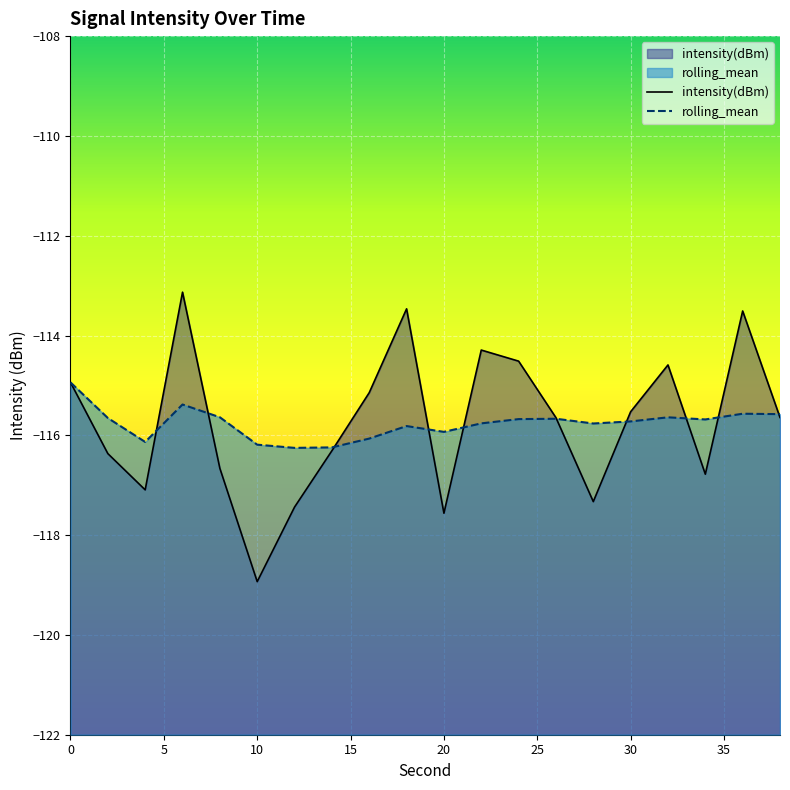

At which category does rolling_mean reach its first local peak?

6